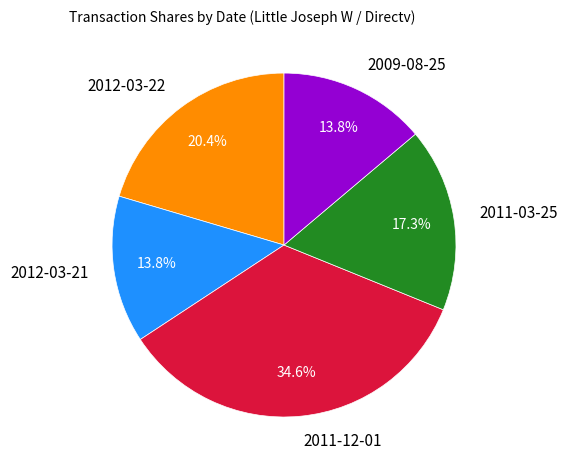

How many slices are in this pie chart?

5